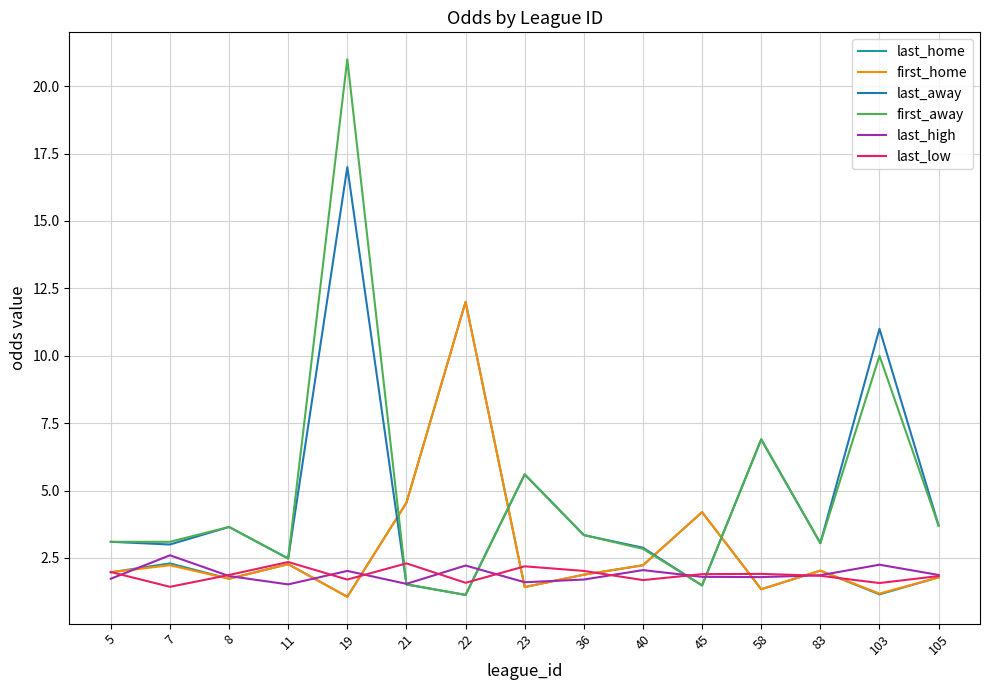

At how many categories does at least one series exceed 14?

1